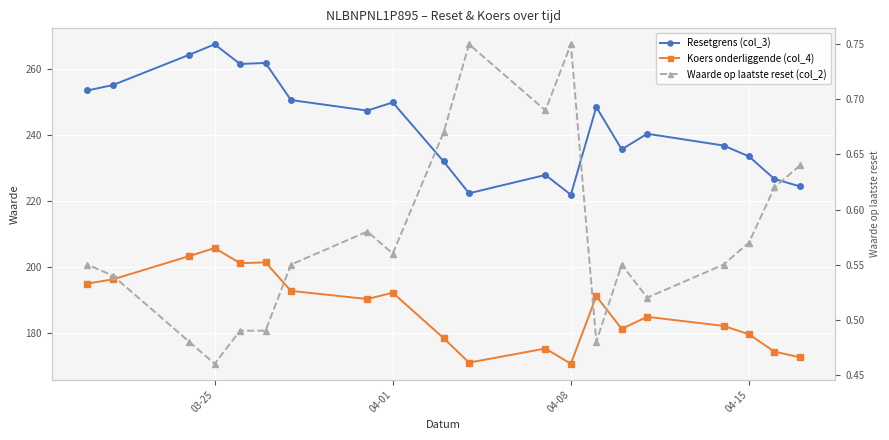

What is the difference between the second highest and minimum values in the Koers onderliggende (col_4) series?

32.6